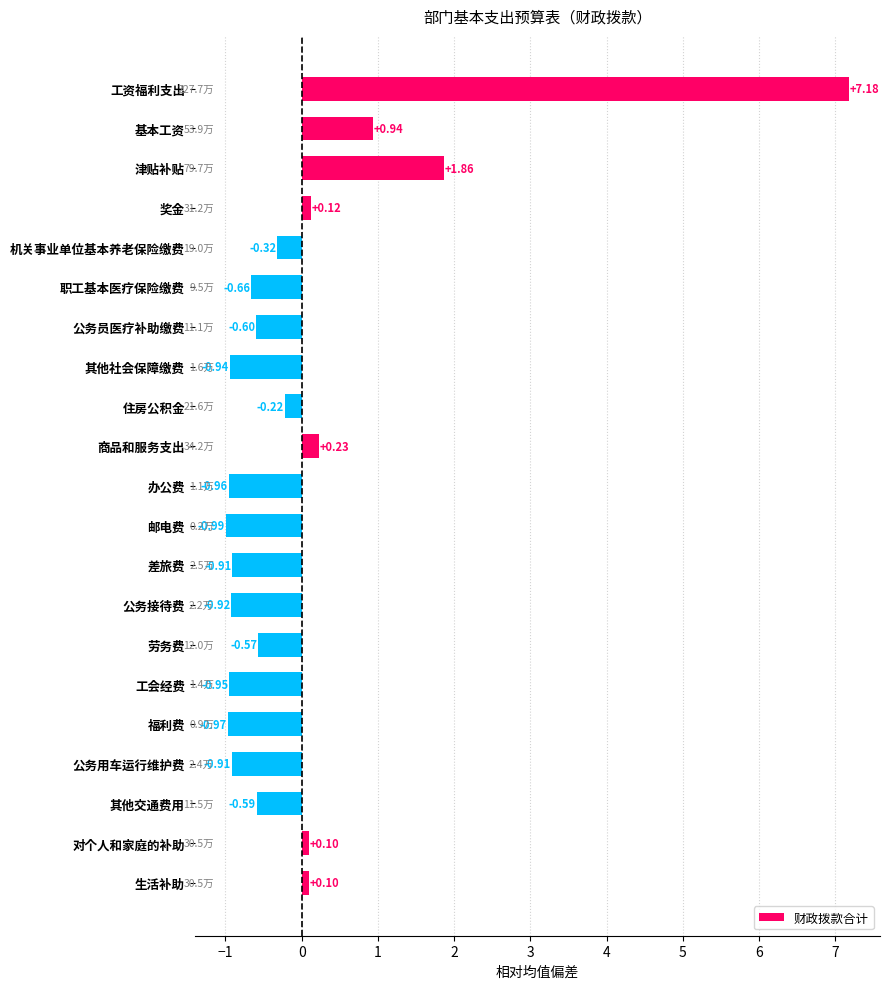

Which category has the highest value across all series?

工资福利支出